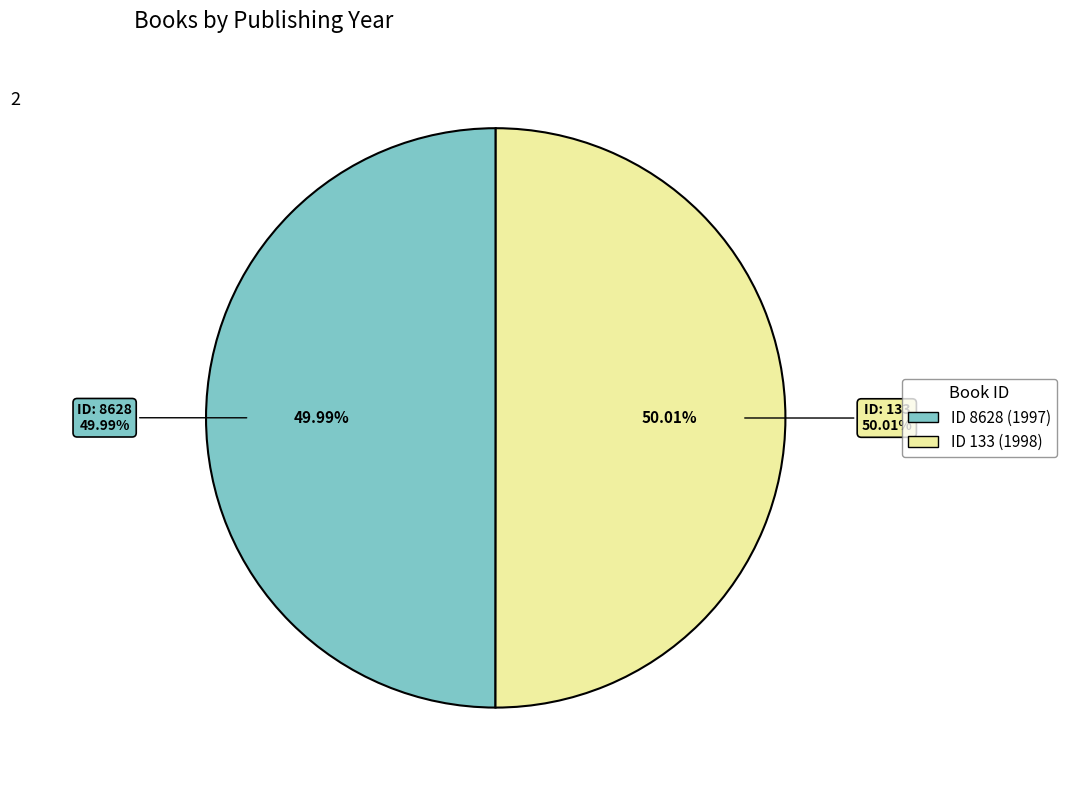

Is it true that 133 is 61% of the pie?

False